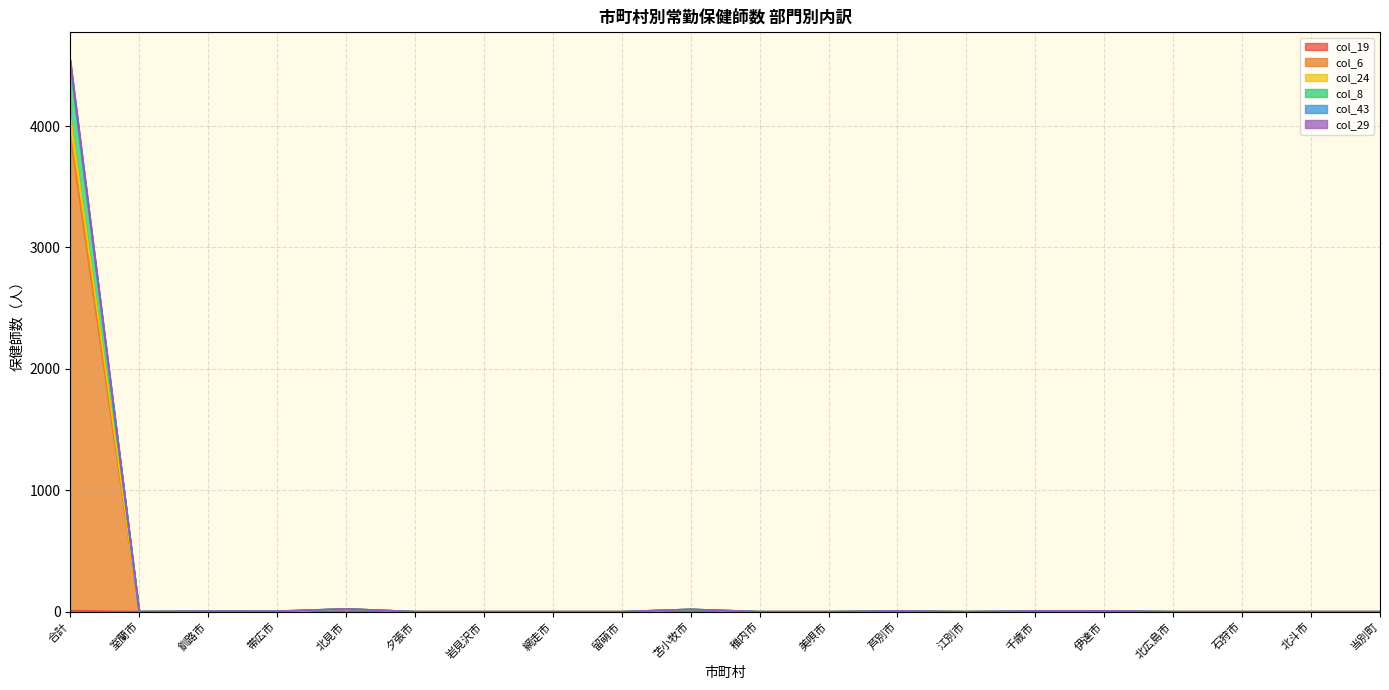

Where is col_19 nearest to the value 4?

釧路市